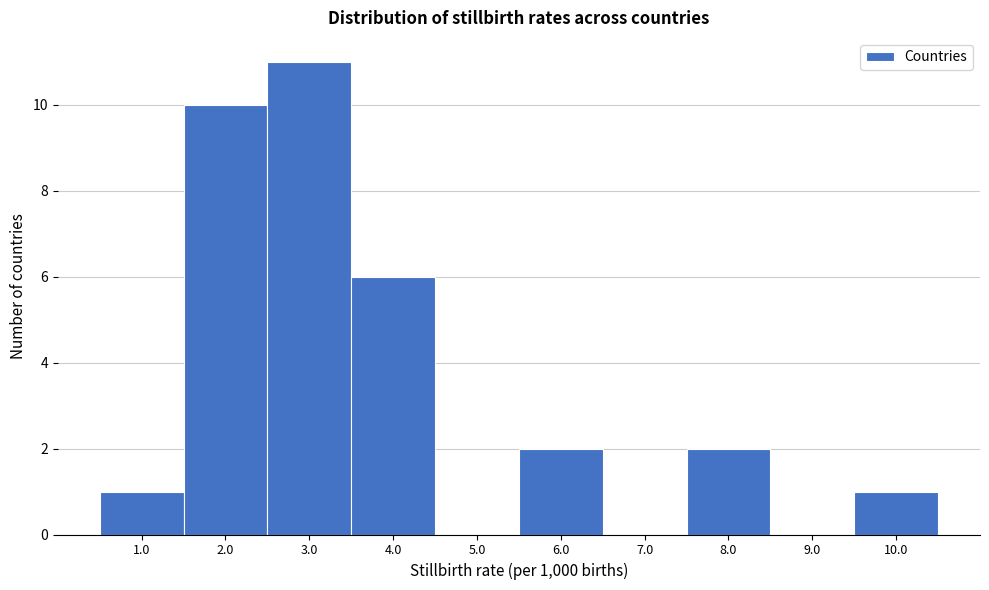

Reading left to right, list all the values displayed in this chart.

1.0=1	2.0=10	3.0=11	4.0=6	5.0=0	6.0=2	7.0=0	8.0=2	9.0=0	10.0=1